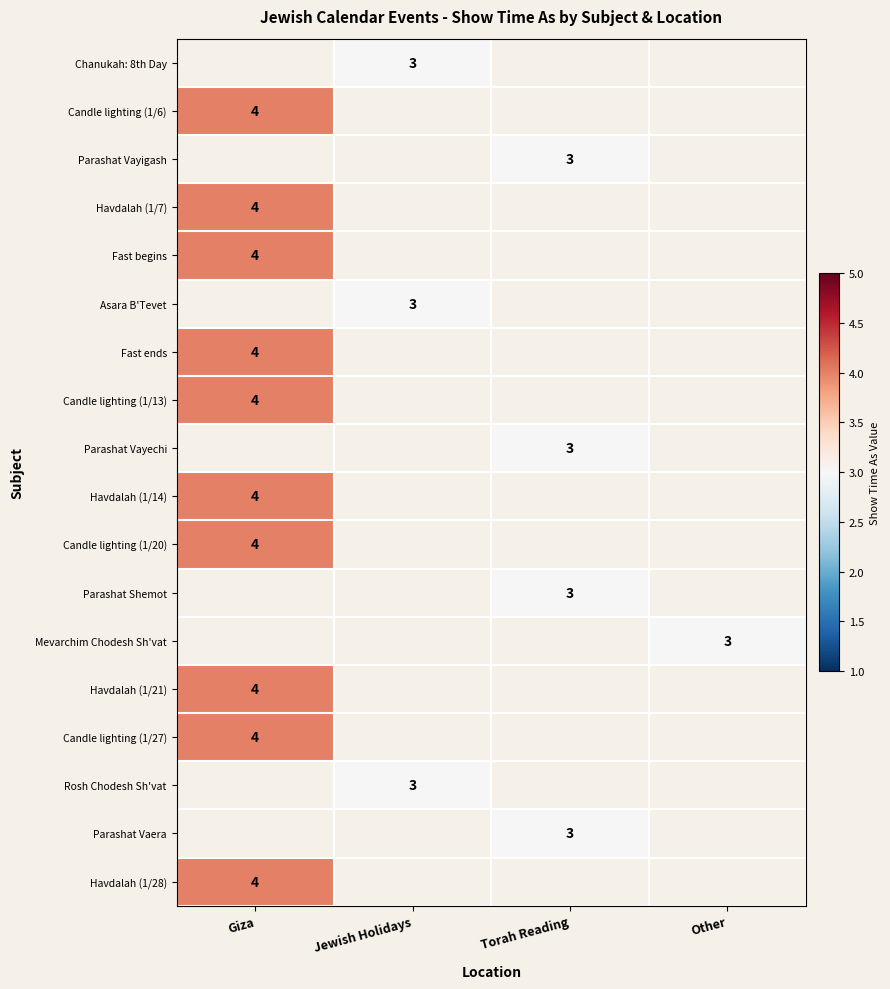

True or false: Parashat Shemot has a value of 3 at Torah Reading.

True